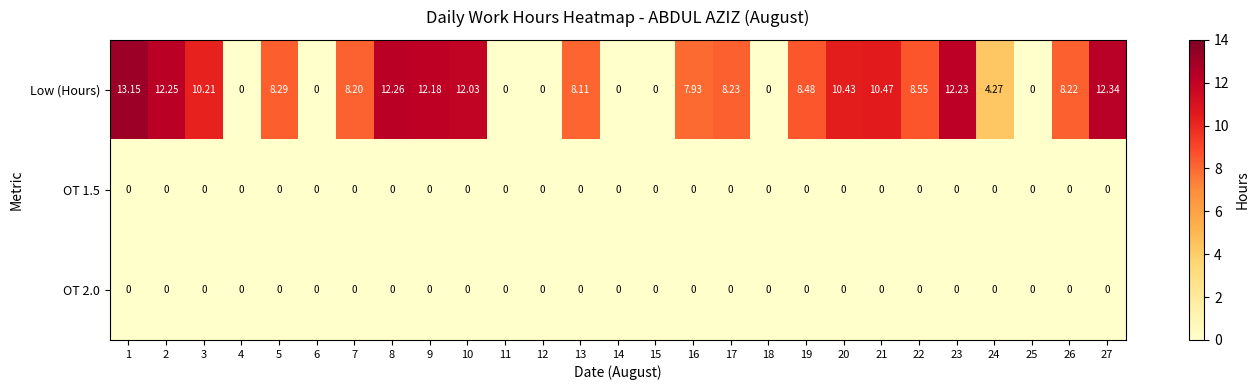

Between 7 and 27, which series saw the biggest shift?

Low (Hours)